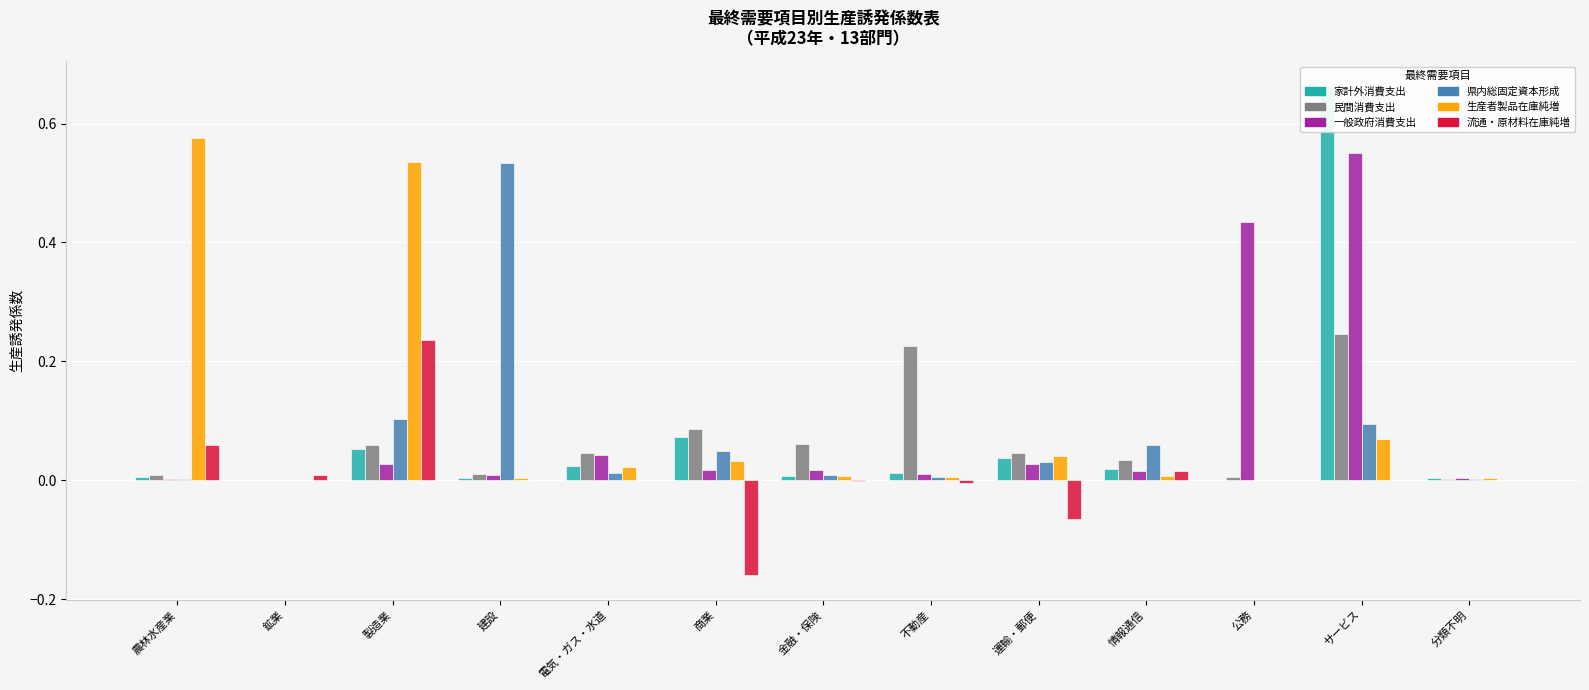

Reading right to left, what are all the values shown in this chart?

家計外消費支出: 分類不明=0.0	サービス=0.7	公務=0.0	情報通信=0.0	運輸・郵便=0.0	不動産=0.0	金融・保険=0.0	商業=0.1	電気・ガス・水道=0.0	建設=0.0	製造業=0.1	鉱業=0.0	農林水産業=0.0
民間消費支出: 分類不明=0.0	サービス=0.2	公務=0.0	情報通信=0.0	運輸・郵便=0.0	不動産=0.2	金融・保険=0.1	商業=0.1	電気・ガス・水道=0.0	建設=0.0	製造業=0.1	鉱業=0.0	農林水産業=0.0
一般政府消費支出: 分類不明=0.0	サービス=0.6	公務=0.4	情報通信=0.0	運輸・郵便=0.0	不動産=0.0	金融・保険=0.0	商業=0.0	電気・ガス・水道=0.0	建設=0.0	製造業=0.0	鉱業=0.0	農林水産業=0.0
県内総固定資本形成: 分類不明=0.0	サービス=0.1	公務=0.0	情報通信=0.1	運輸・郵便=0.0	不動産=0.0	金融・保険=0.0	商業=0.0	電気・ガス・水道=0.0	建設=0.5	製造業=0.1	鉱業=0.0	農林水産業=0.0
生産者製品在庫純増: 分類不明=0.0	サービス=0.1	公務=0.0	情報通信=0.0	運輸・郵便=0.0	不動産=0.0	金融・保険=0.0	商業=0.0	電気・ガス・水道=0.0	建設=0.0	製造業=0.5	鉱業=0.0	農林水産業=0.6
流通・原材料在庫純増: 分類不明=-0.0	サービス=0.0	公務=-0.0	情報通信=0.0	運輸・郵便=-0.1	不動産=-0.0	金融・保険=-0.0	商業=-0.2	電気・ガス・水道=0.0	建設=-0.0	製造業=0.2	鉱業=0.0	農林水産業=0.1